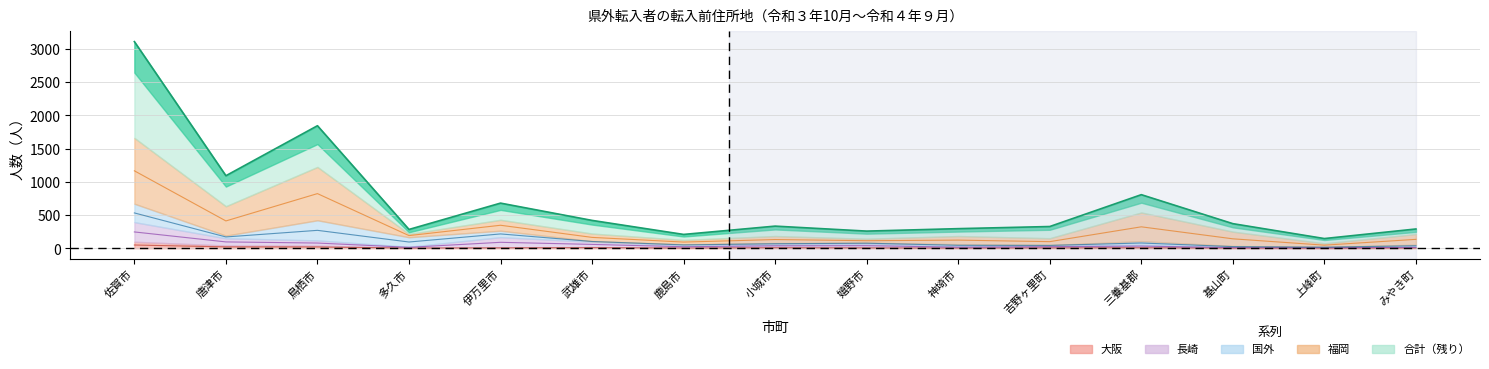

Which category has the lowest value in the 長崎 series?

上峰町